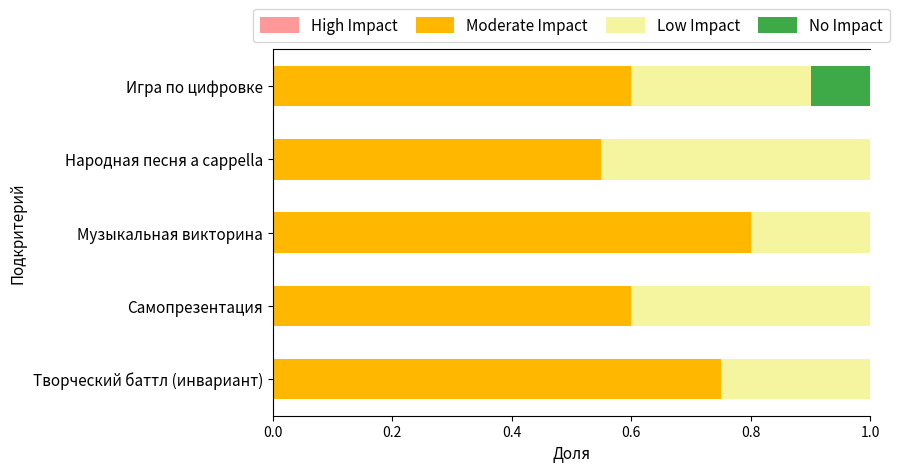

What is the sum of all Moderate Impact values?

3.3